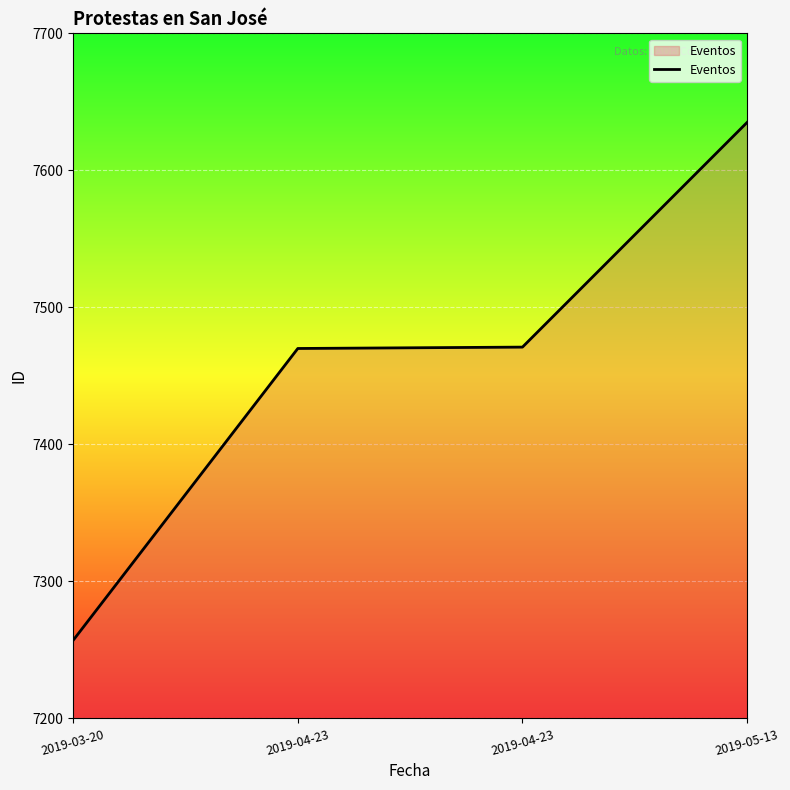

Is this an area chart (filled region under the line)?

Yes